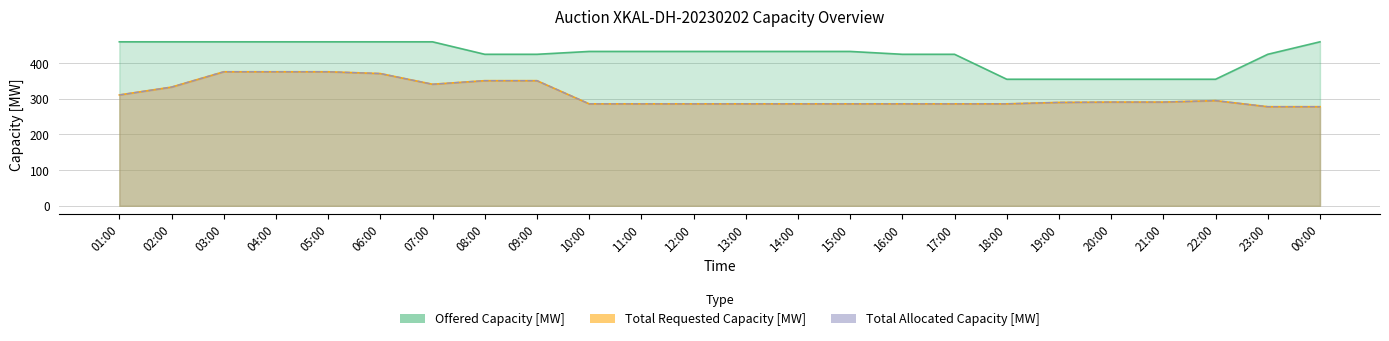

Which series has the widest spread of values?

Offered Capacity [MW]